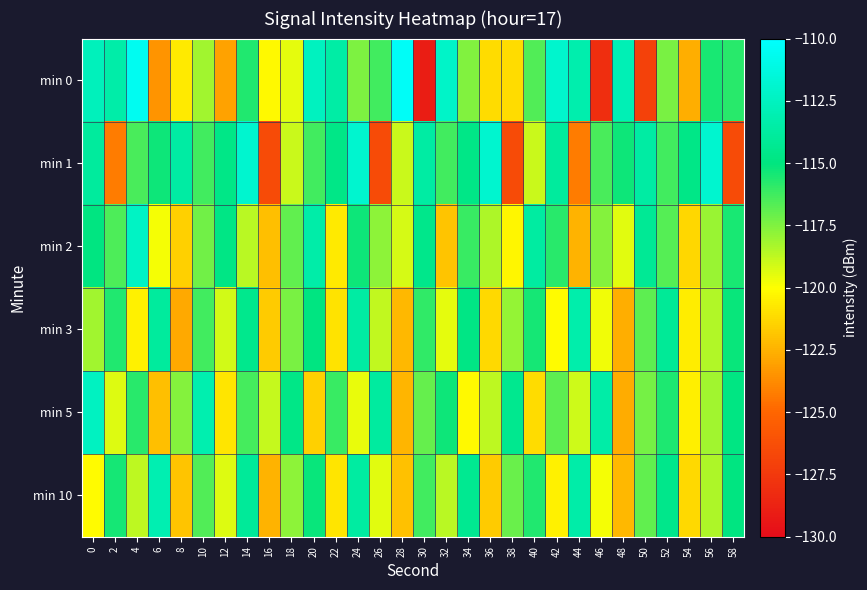

List the series in order of their peak value, highest first.

min 0, min 1, min 2, min 5, min 10, min 3